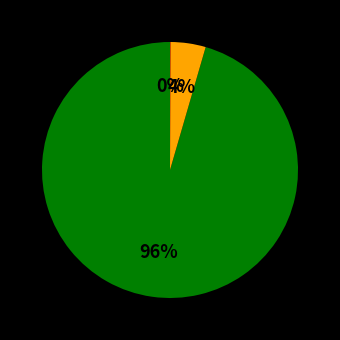

To the nearest percent, what is the average slice percentage?

33%